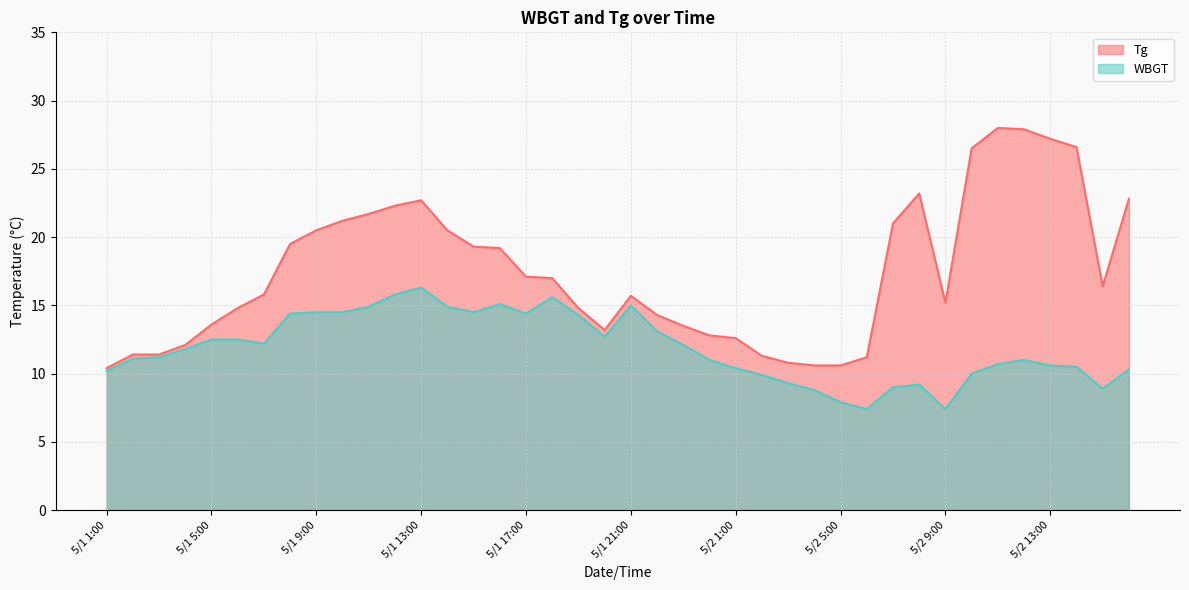

What is the difference between the Tg values at 5/2 3:00 and 5/1 21:00?

4.9